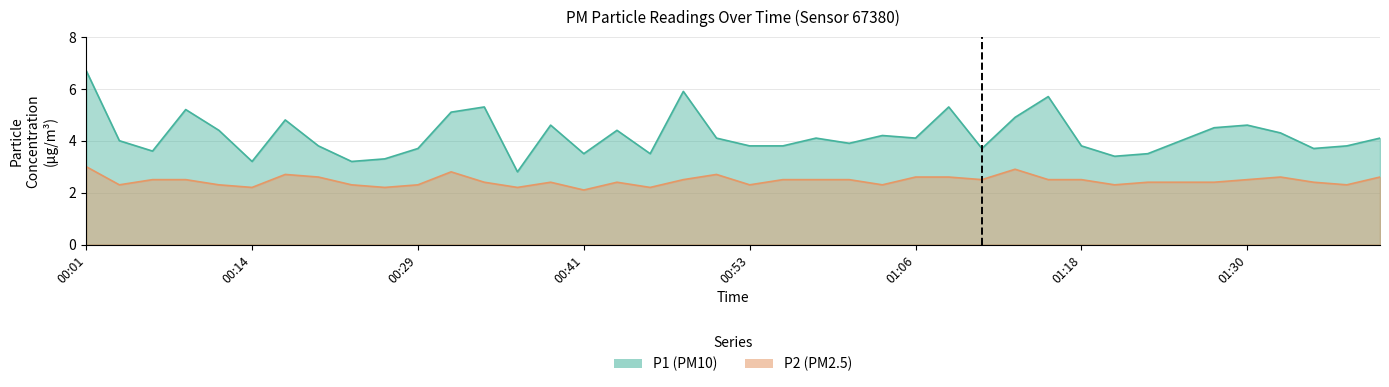

Where is P2 nearest to the value 2?

00:41